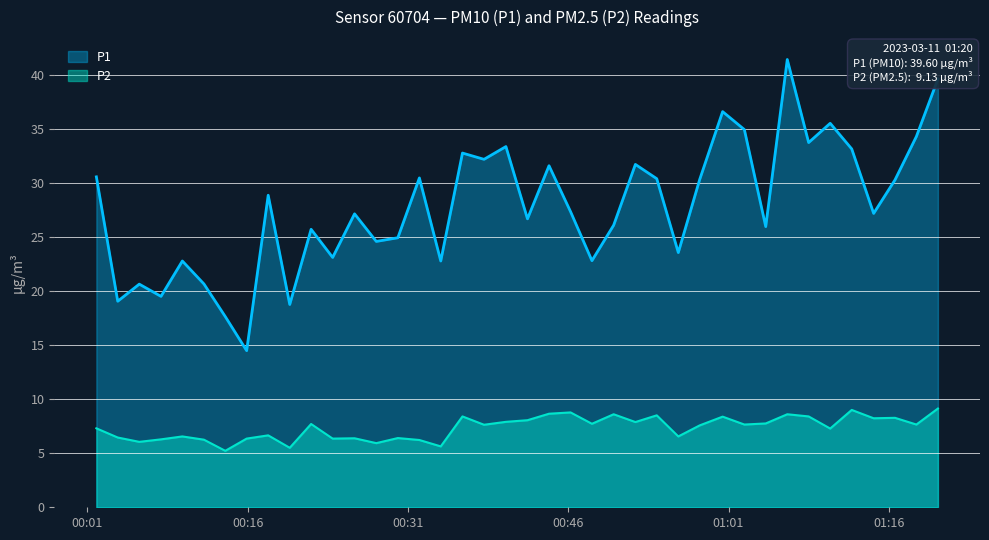

Which series has the largest range (max minus min)?

P1